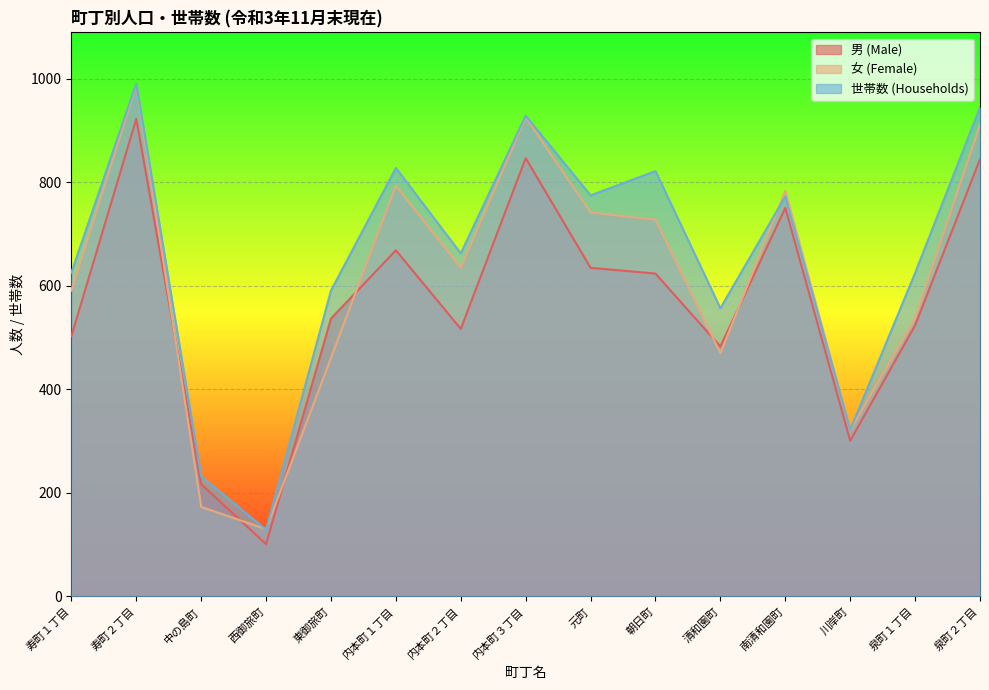

True or false: 世帯数 (Households) and 女 (Female) cross at least once.

True